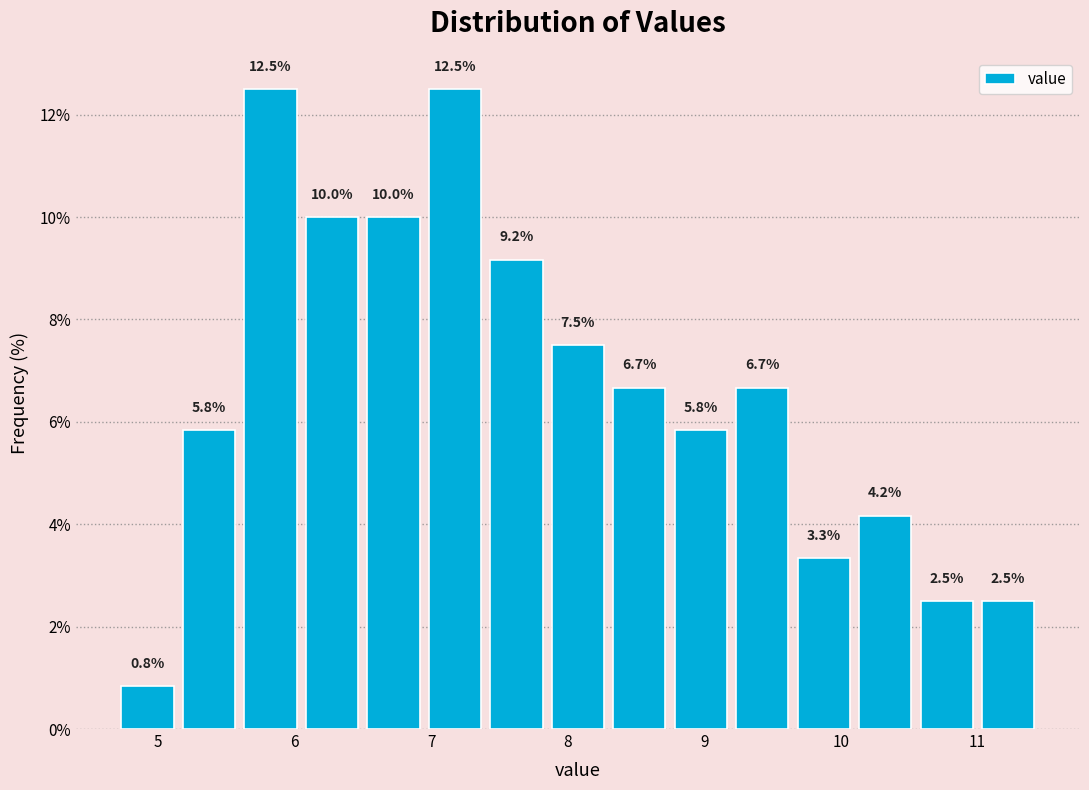

What is the height of the bar covering 10.10 to 10.55 on the x-axis? The bar edges are not printed on the chart, so give them approximately, as read against the axis.

4.2